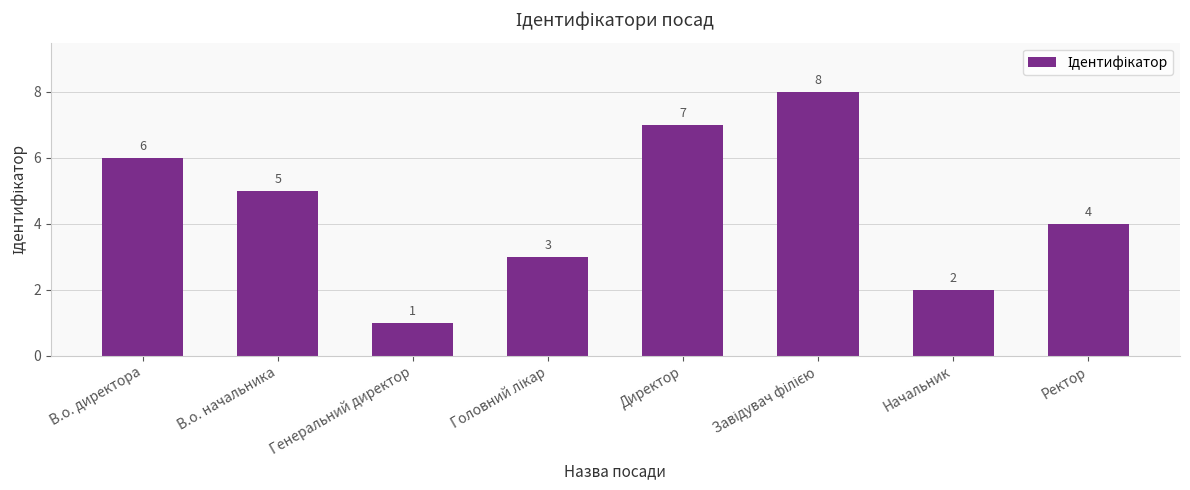

What position from the right is Начальник?

2